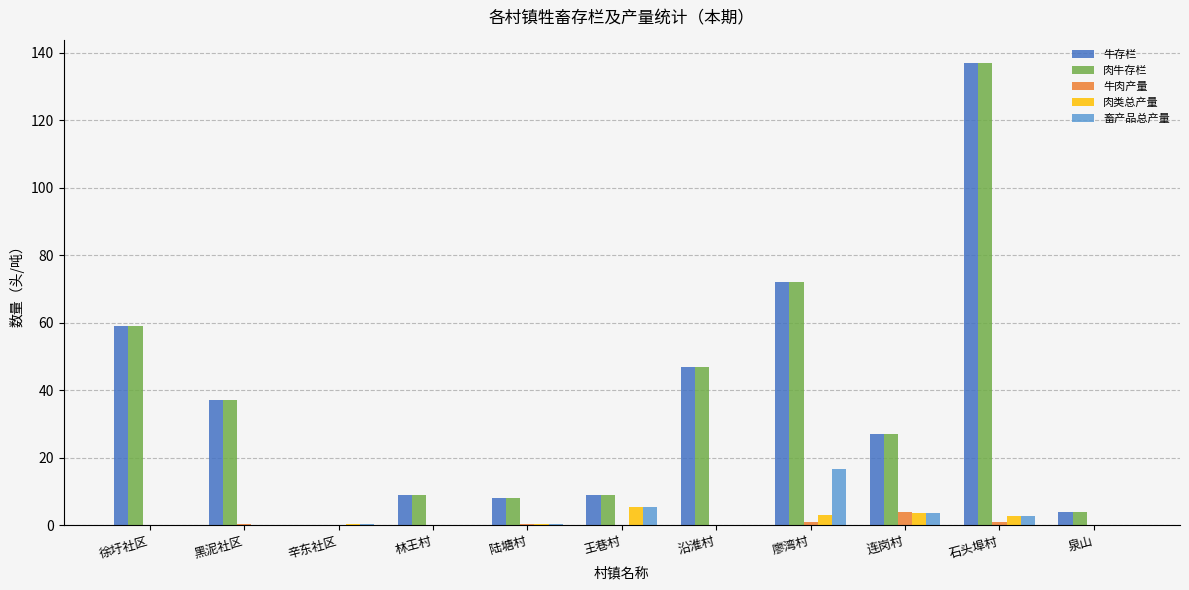

The value of 肉牛存栏 at 廖湾村 is 20.3. True or false?

False